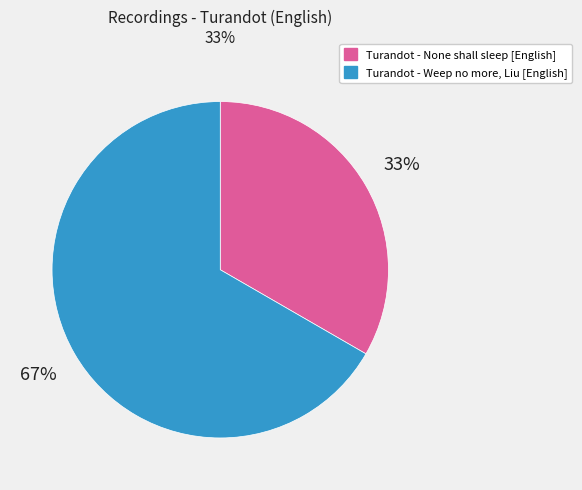

Which slice is the largest?

Turandot - Weep no more, Liu [English]